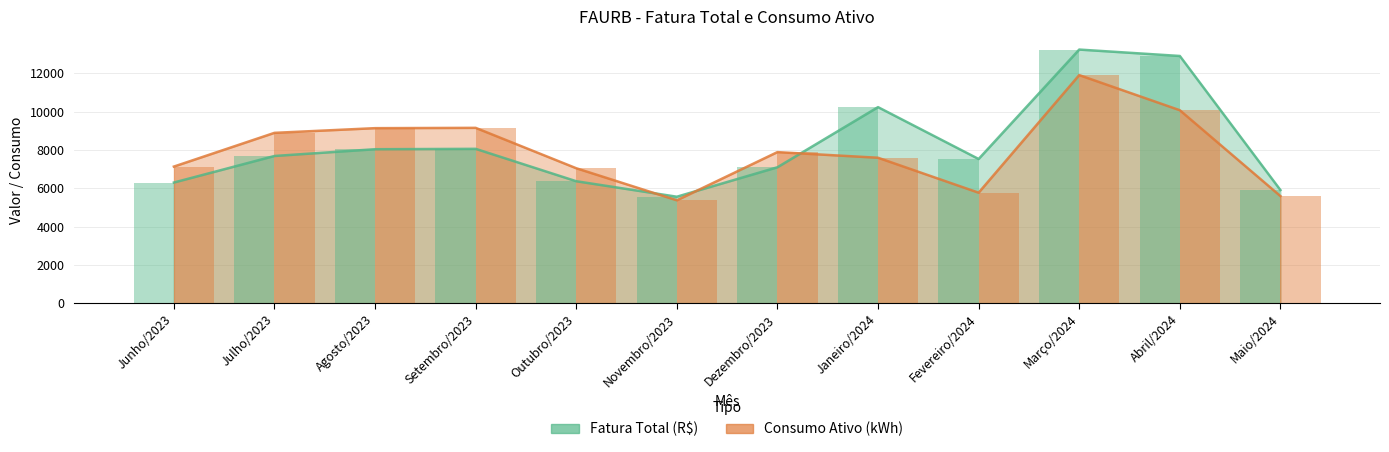

Between Setembro/2023 and Fevereiro/2024, which series saw the biggest shift?

Consumo Ativo (kWh)